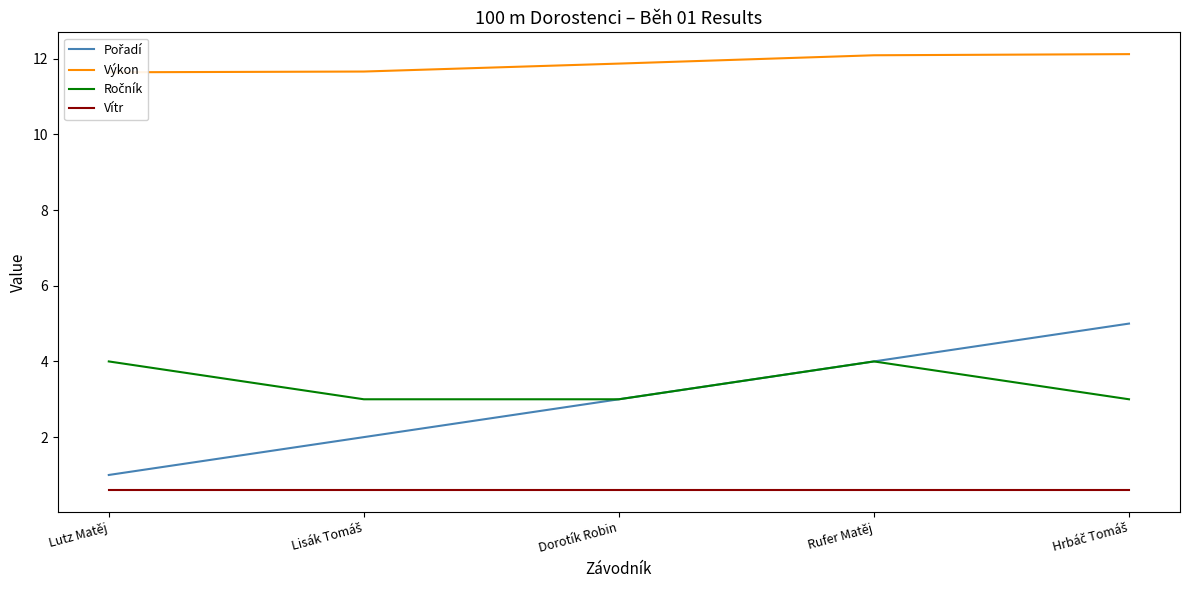

Reading right to left, what are all the values shown in this chart?

Pořadí: 5.0	4.0	3.0	2.0	1.0
Výkon: 12.1	12.1	11.9	11.7	11.6
Ročník: 3.0	4.0	3.0	3.0	4.0
Vítr: 0.6	0.6	0.6	0.6	0.6